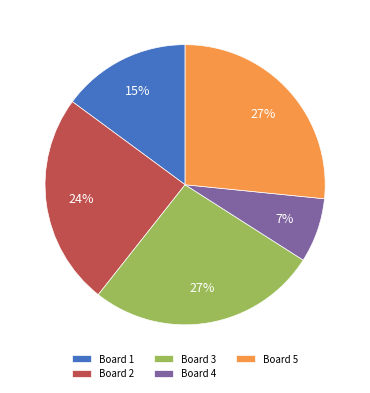

How many slices are in this pie chart?

5